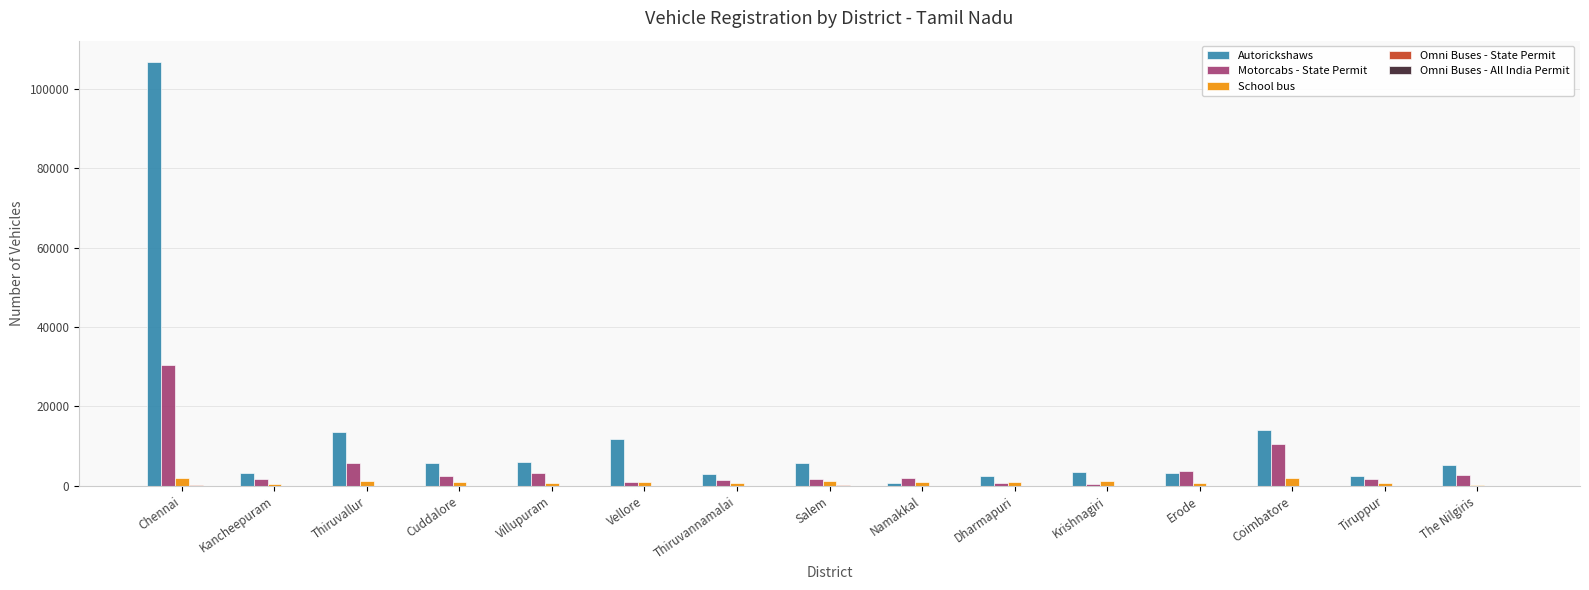

What is the maximum value shown in the chart?

106814